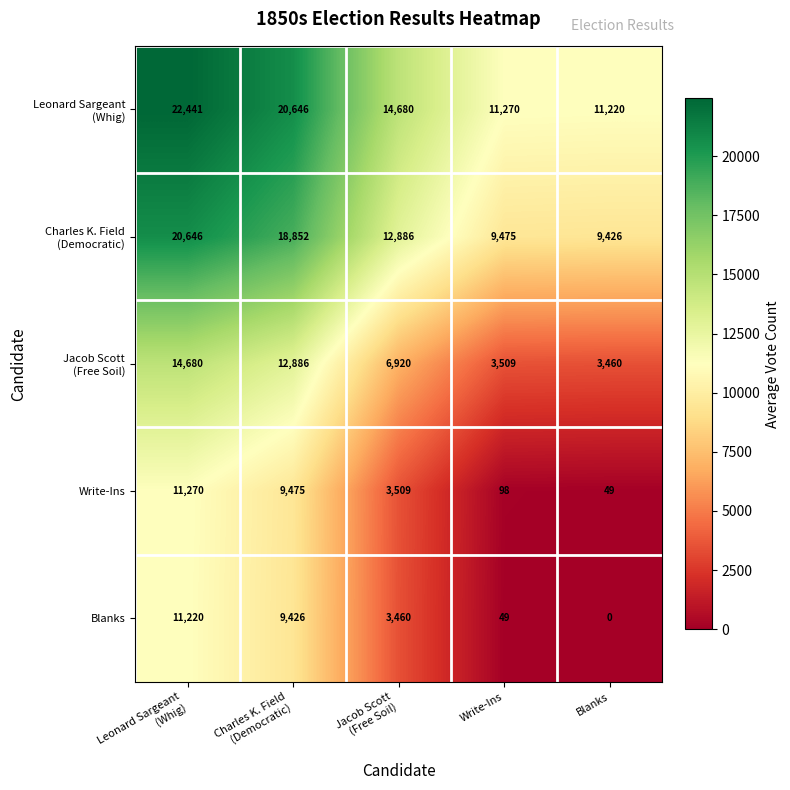

What is the total value across all series at Write-Ins?

24401